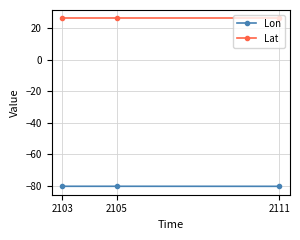

What is the value of the Lat point at the 2nd from the left?

26.2